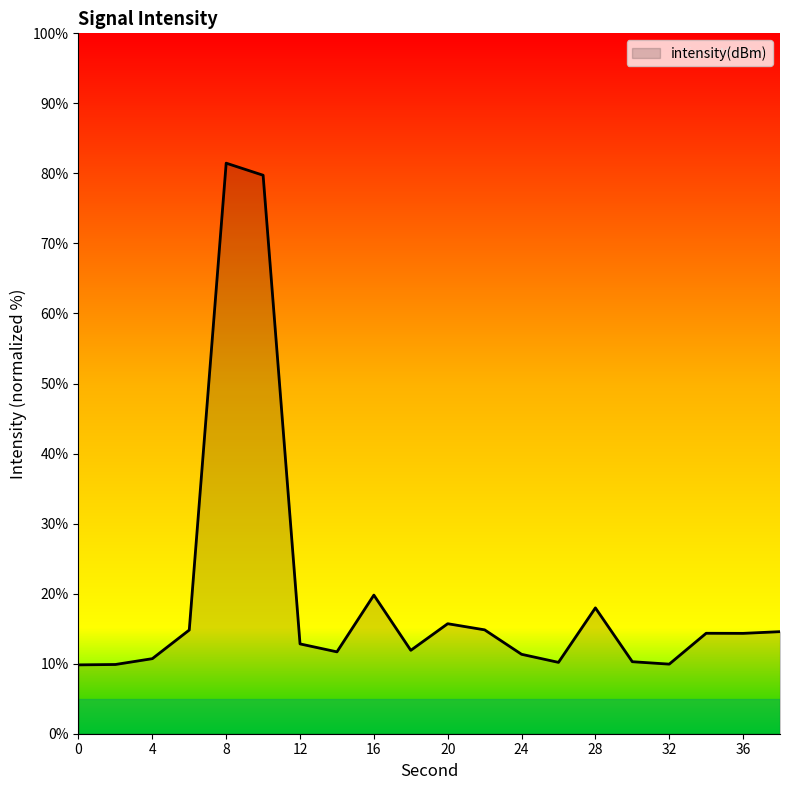

How many values exceed 14?

10